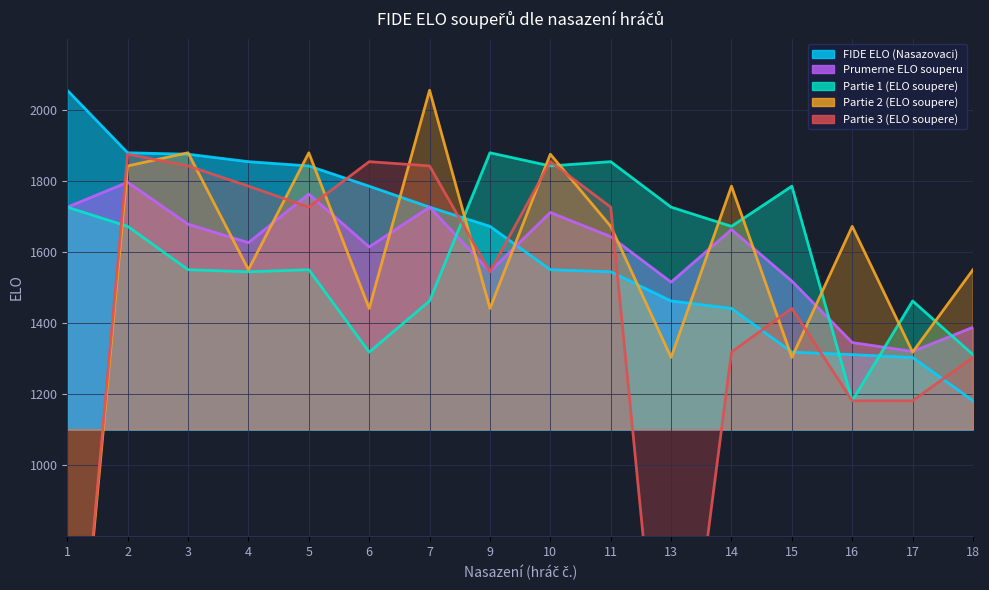

List the series in order of their peak value, lowest first.

Prumerne ELO souperu, Partie 3 (ELO soupere), Partie 1 (ELO soupere), FIDE ELO (Nasazovaci), Partie 2 (ELO soupere)